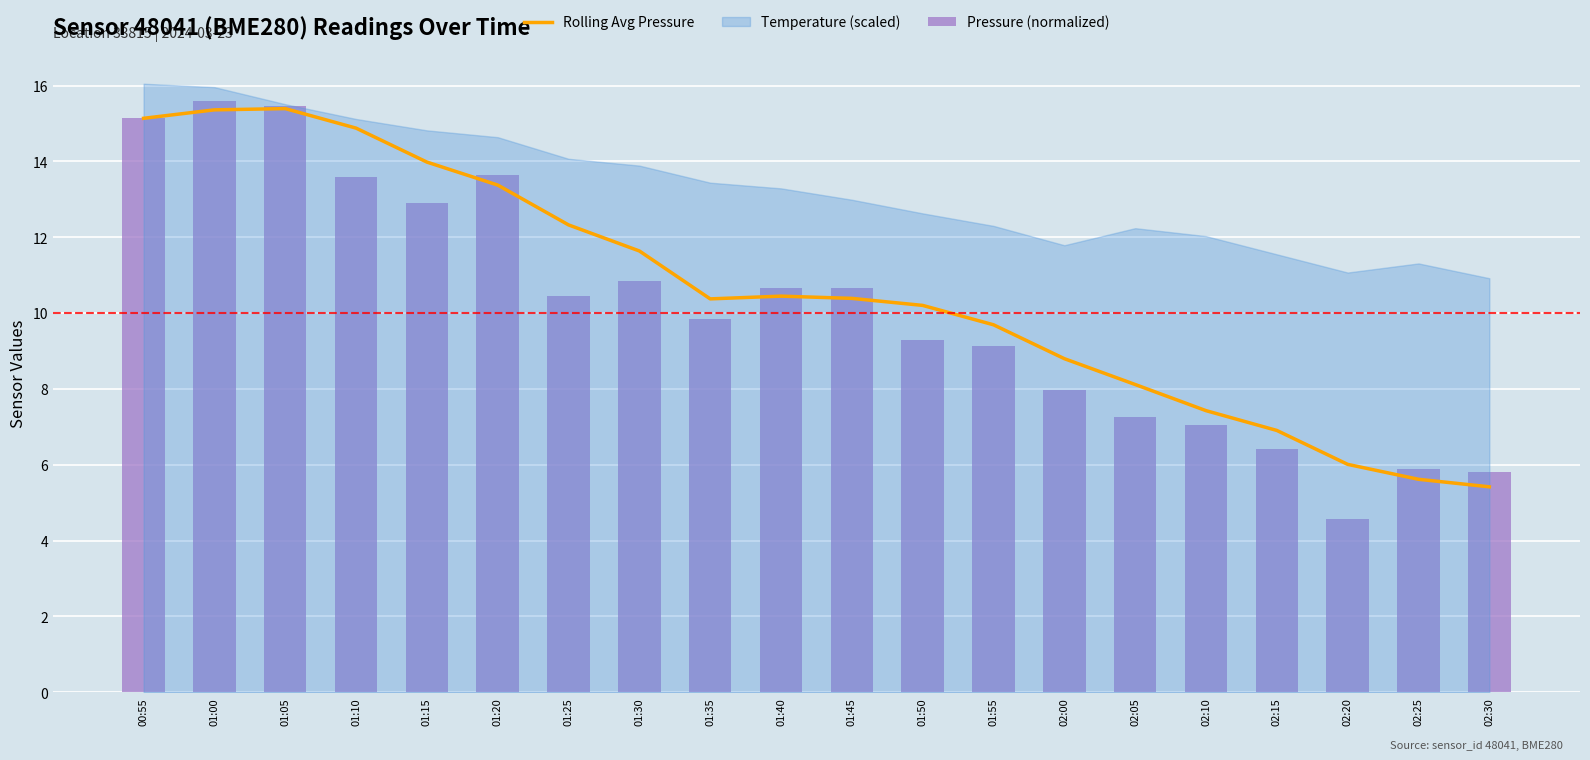

What is the maximum value for Rolling Avg Pressure?

15.4